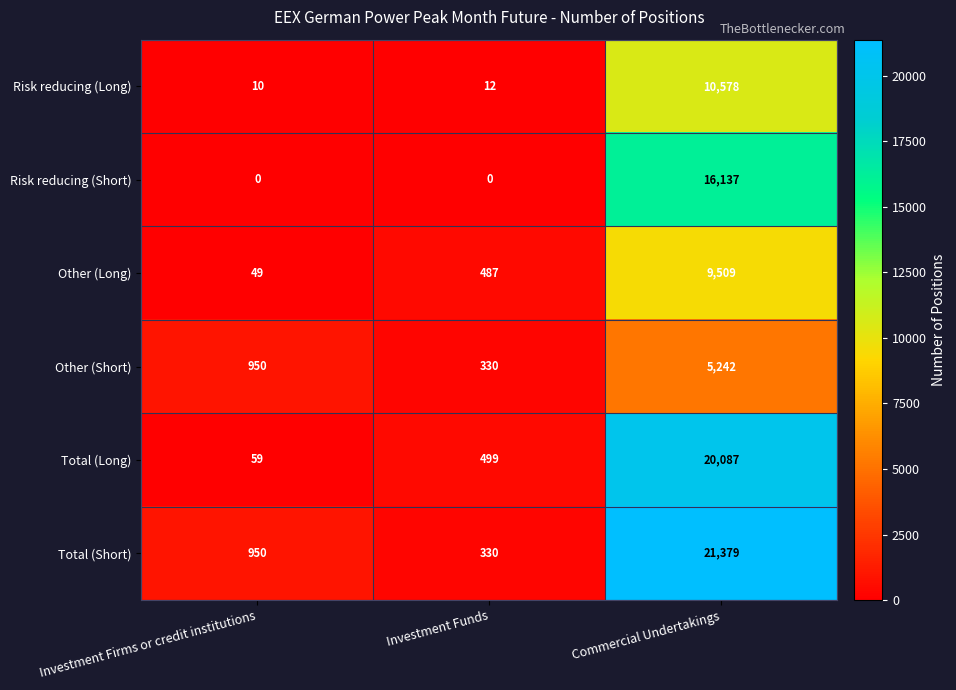

At which label is Other (Long) closest to 4779?

Investment Funds